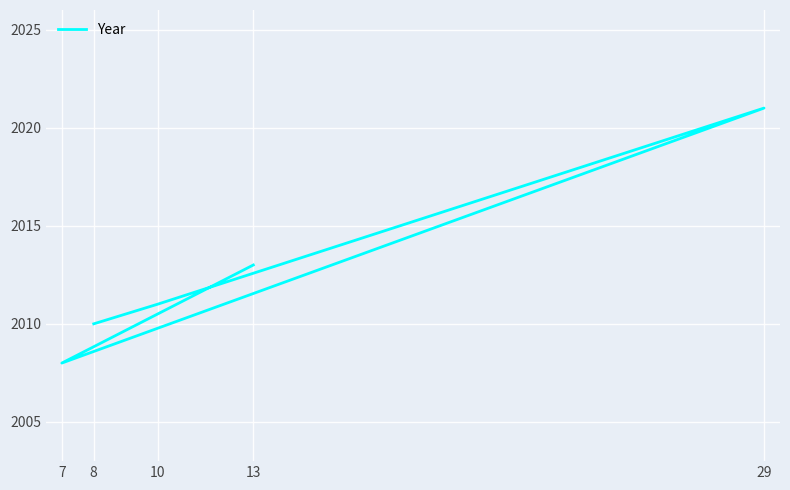

Is this an area chart (filled region under the line)?

No